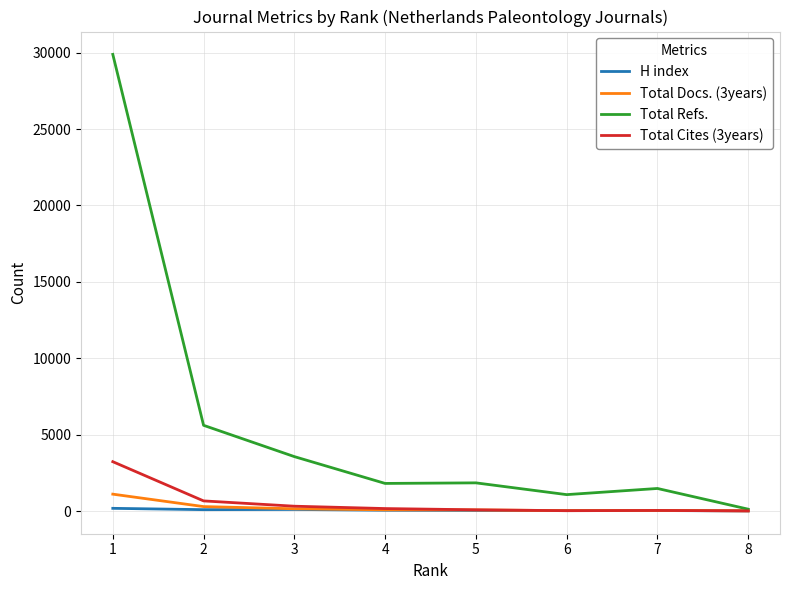

Is the value of Total Cites (3years) at 1 greater than the value of Total Docs. (3years) at 5?

Yes